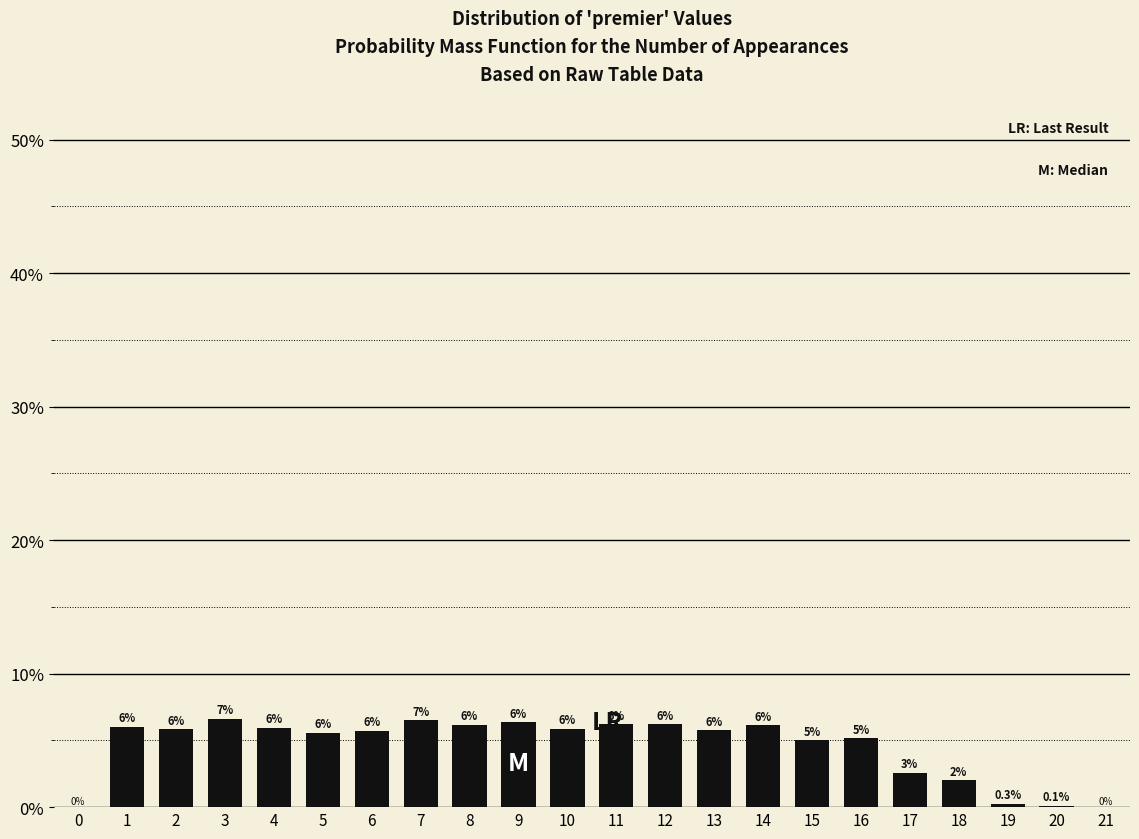

Are the bars horizontal?

No